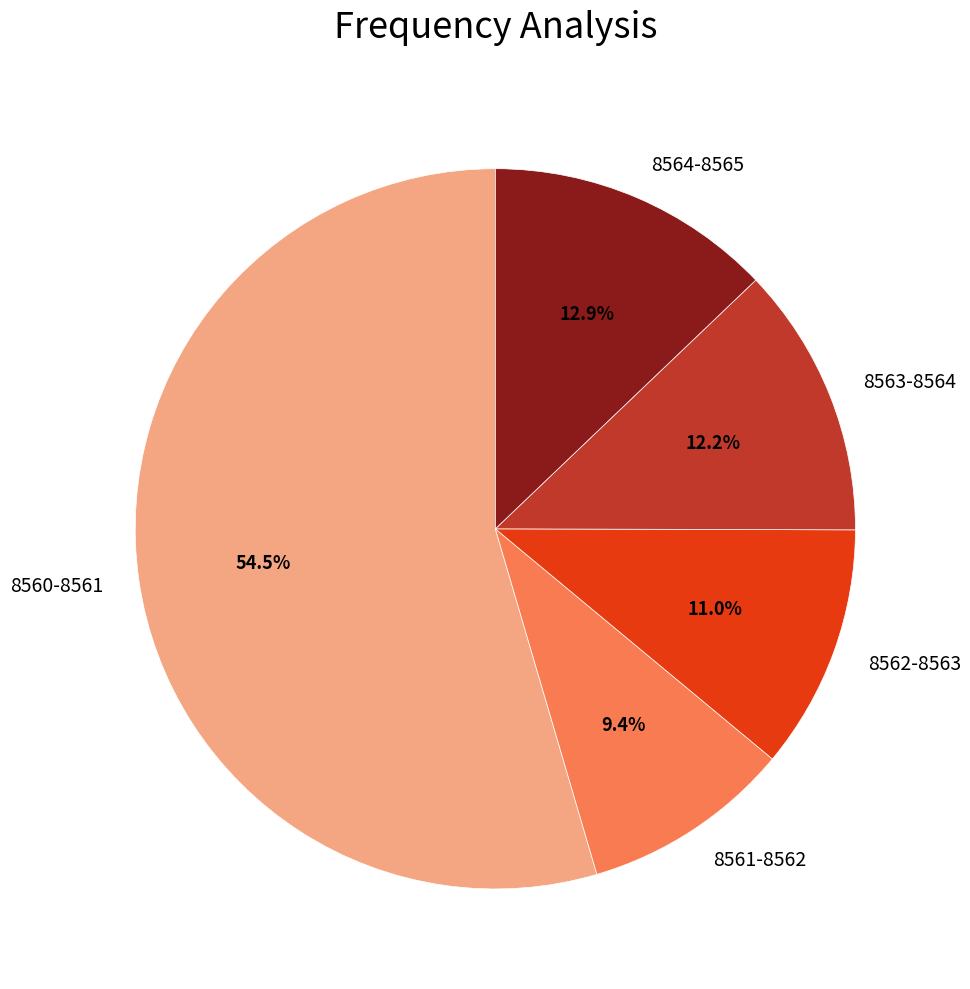

Does any single category account for the majority?

Yes